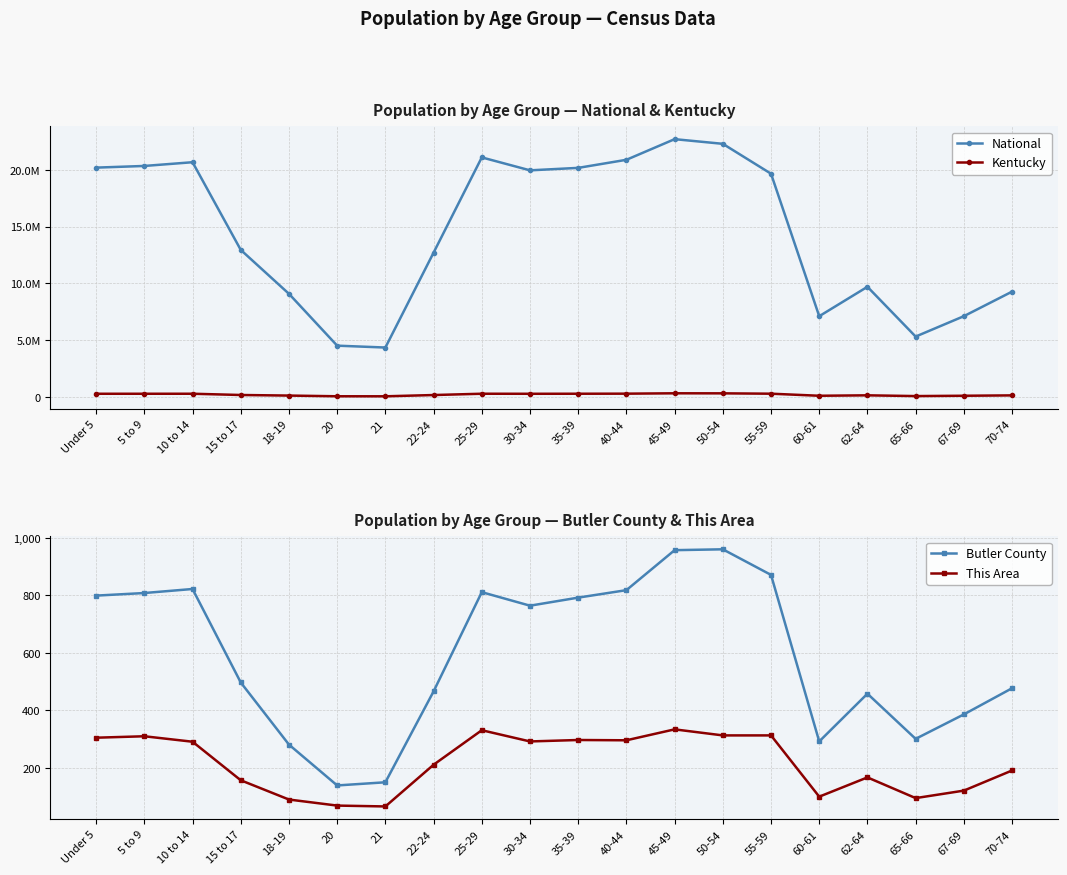

At which label does Kentucky first exceed 280920?

Under 5